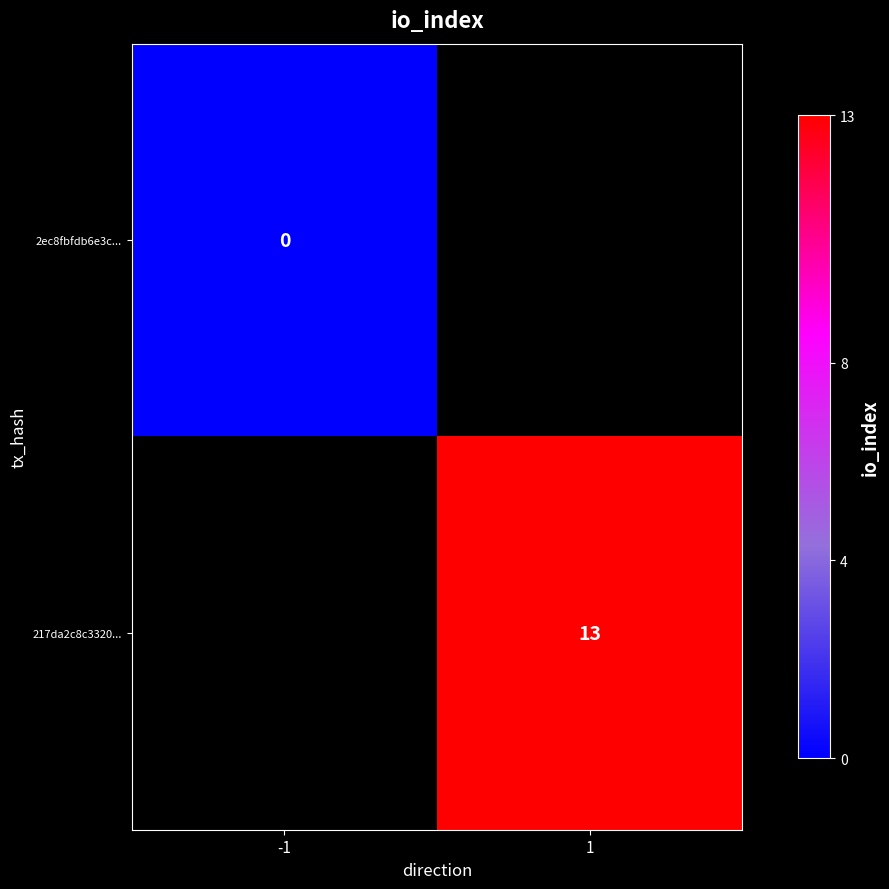

True or false: 217da2c8c3320... has a value of 13 at 1.

True